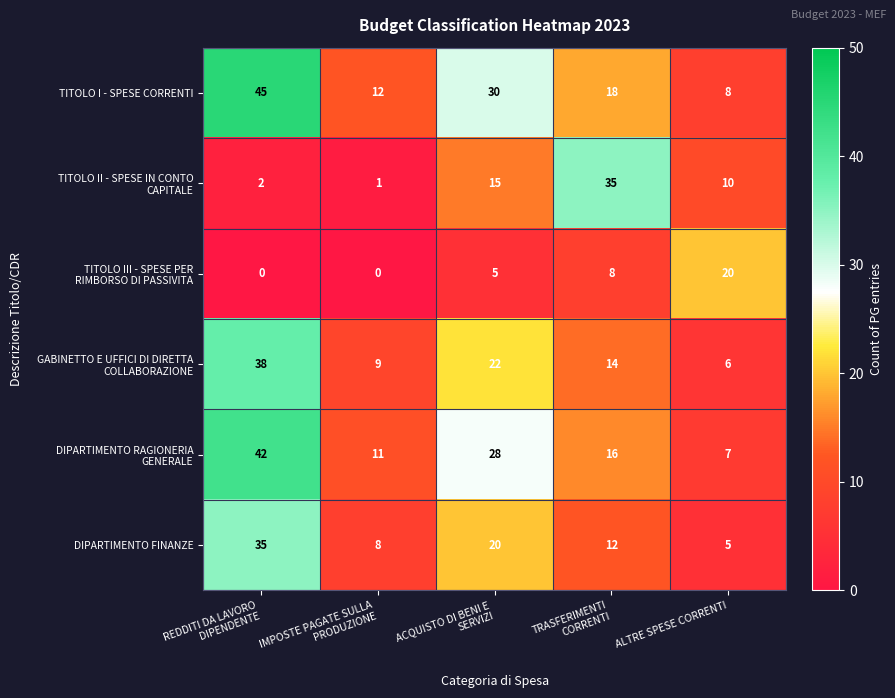

What is the sum of all TITOLO I - SPESE CORRENTI values?

113